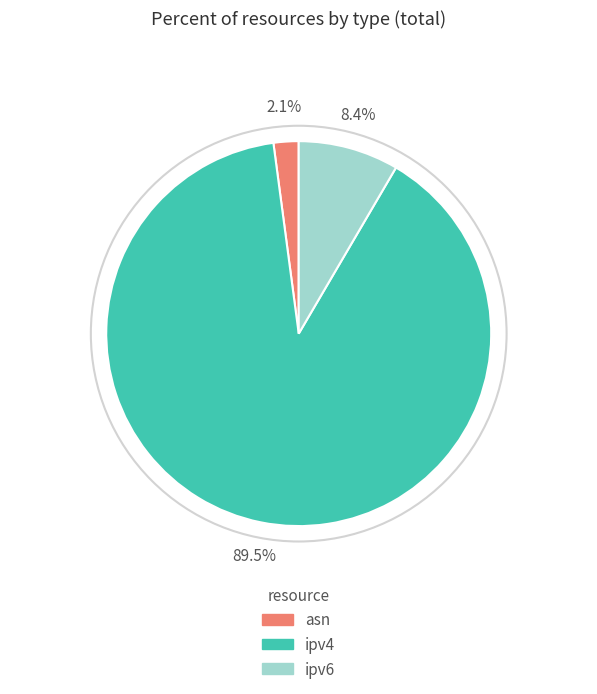

Which slice represents more than half of the pie?

ipv4